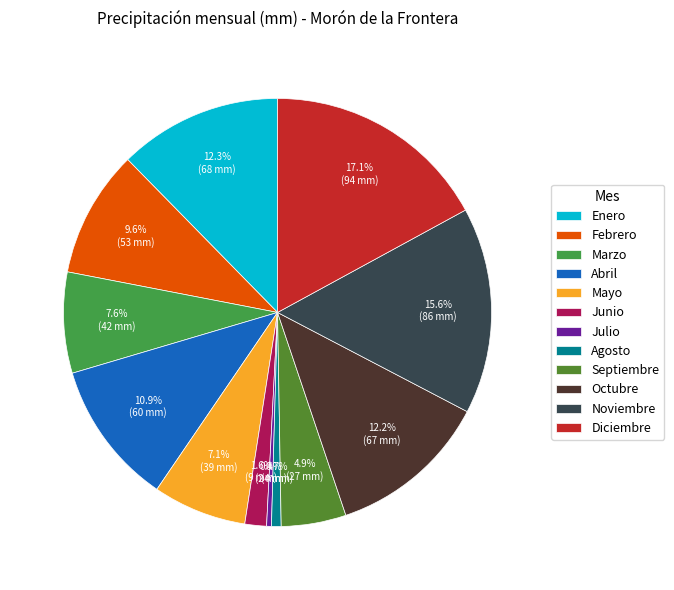

Is Octubre the majority of the pie?

No